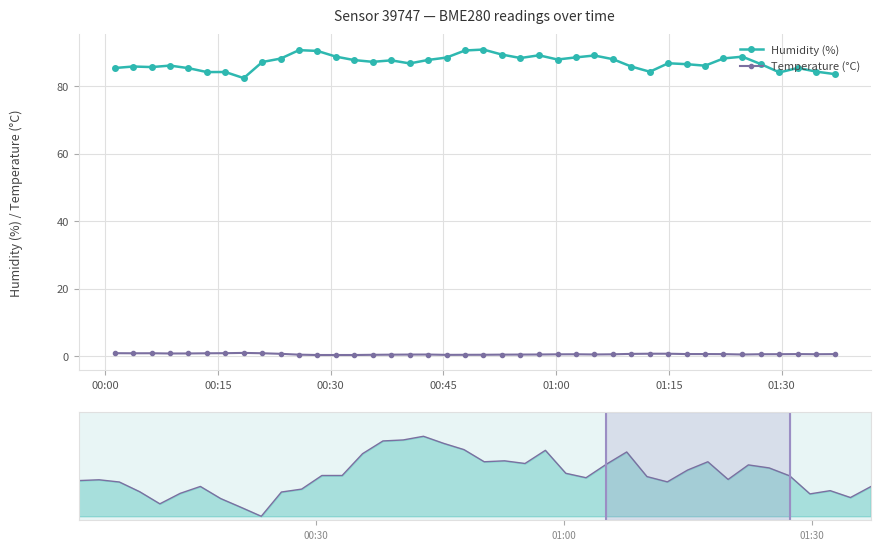

At how many categories does at least one series exceed 4?

40